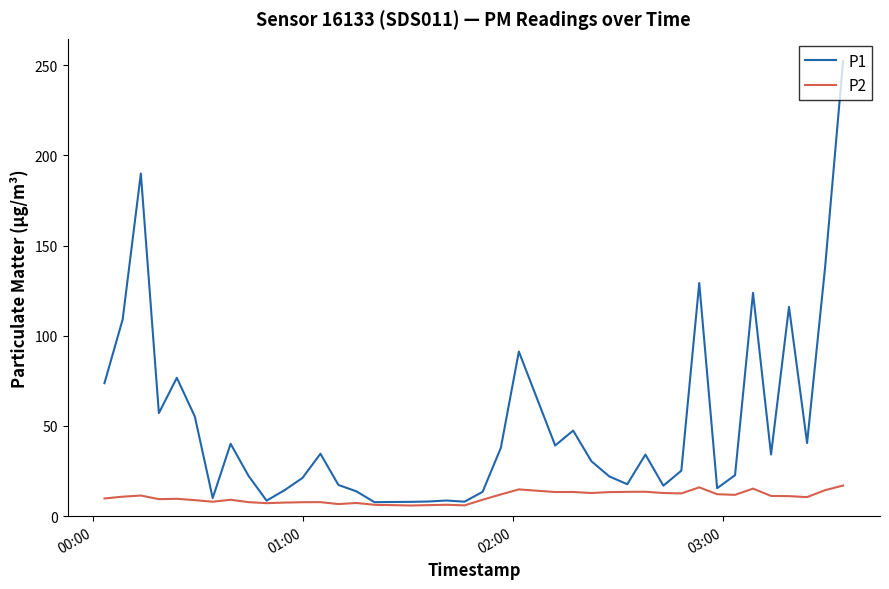

Which series has the largest total across all categories?

P1